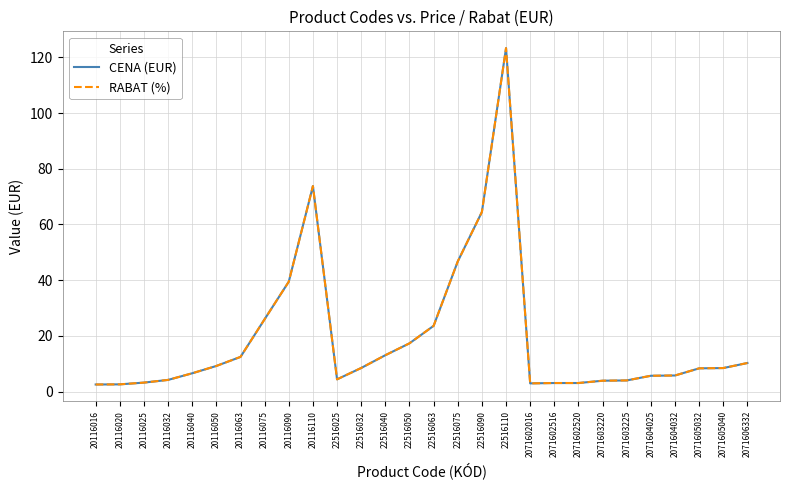

Is the value of CENA (EUR) at 20116110 greater than the value of RABAT (%) at 2071606332?

Yes